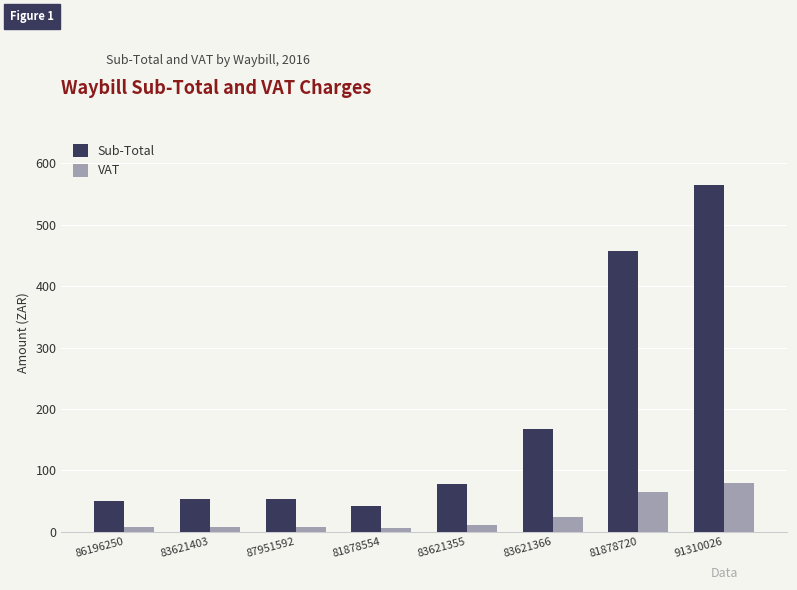

Rank the series by their maximum value, from highest to lowest.

Sub-Total, VAT